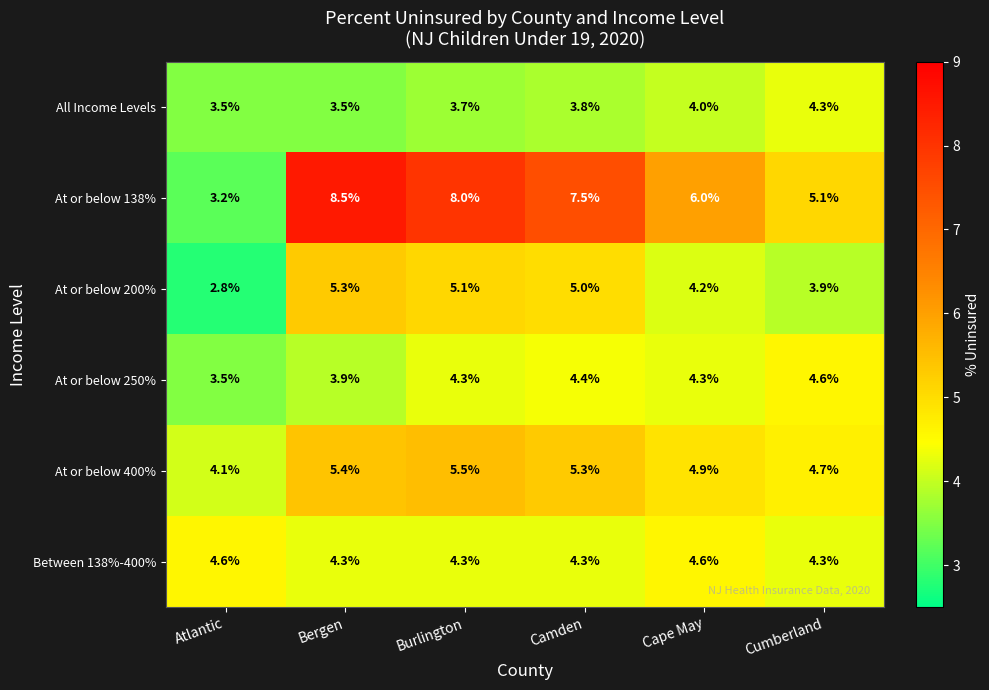

The value of At or below 400% at Burlington is 5.5. True or false?

True